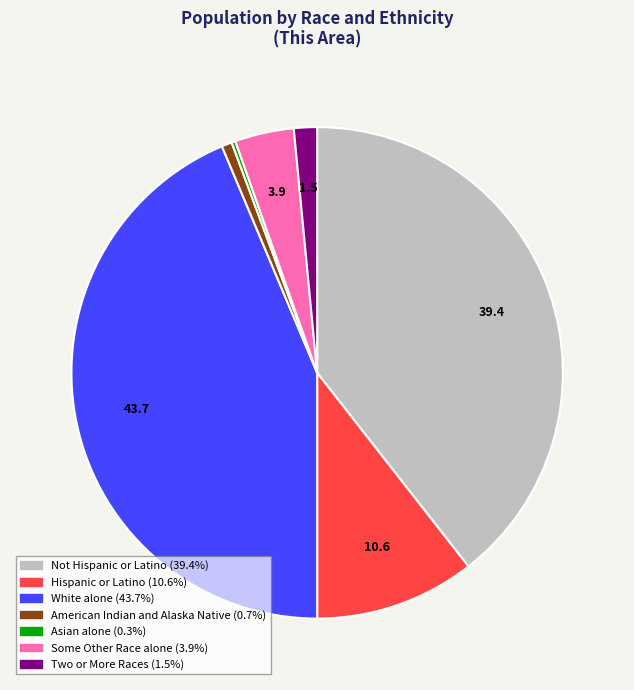

Does any single category account for the majority?

No